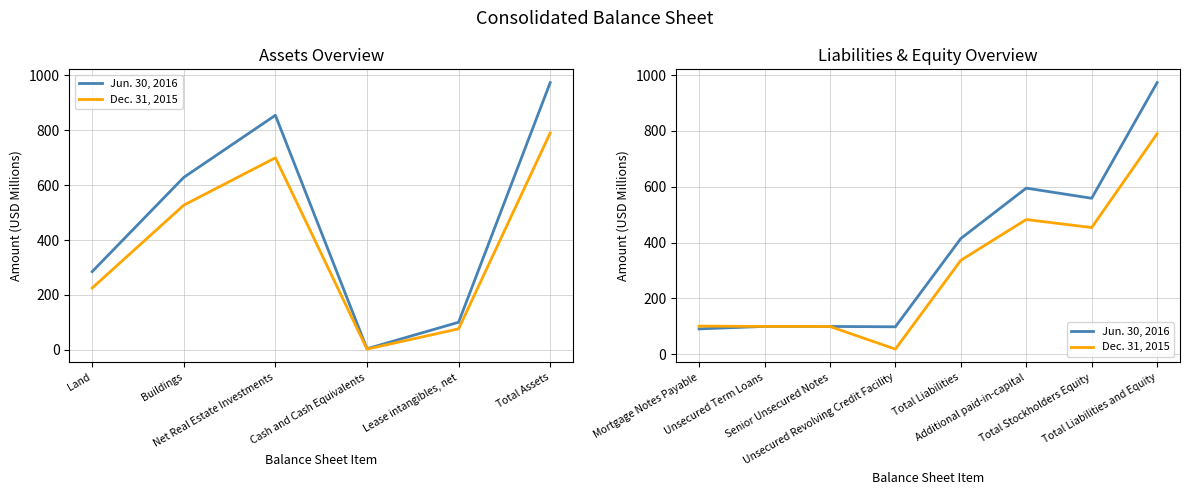

What is the value of the Jun. 30, 2016 point at the 3rd from the left?

99.2